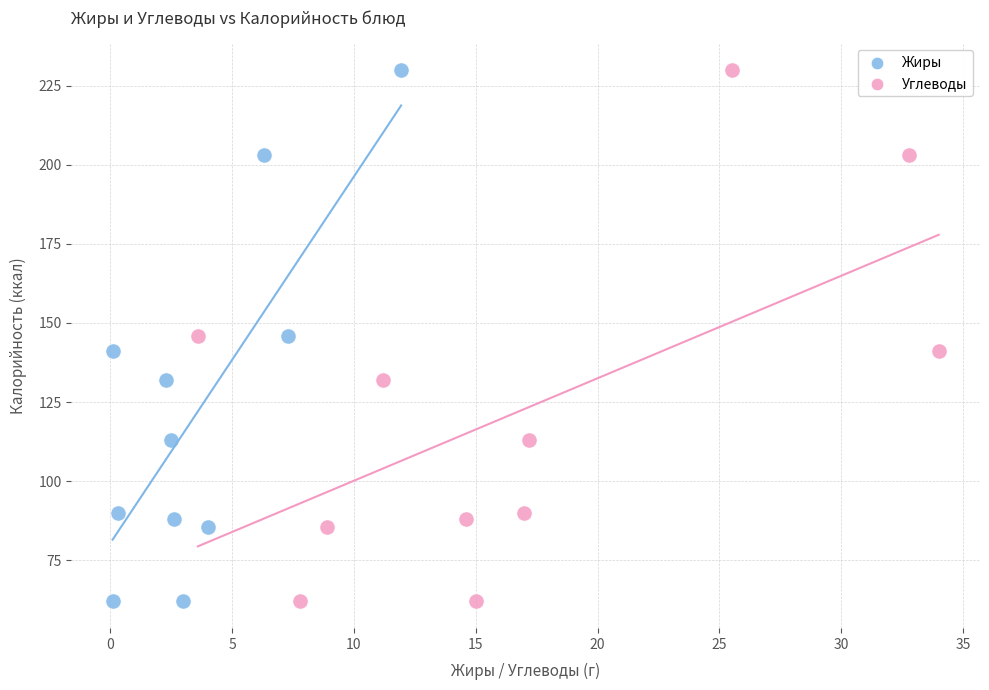

What are all the series names shown in the legend?

Жиры, Углеводы